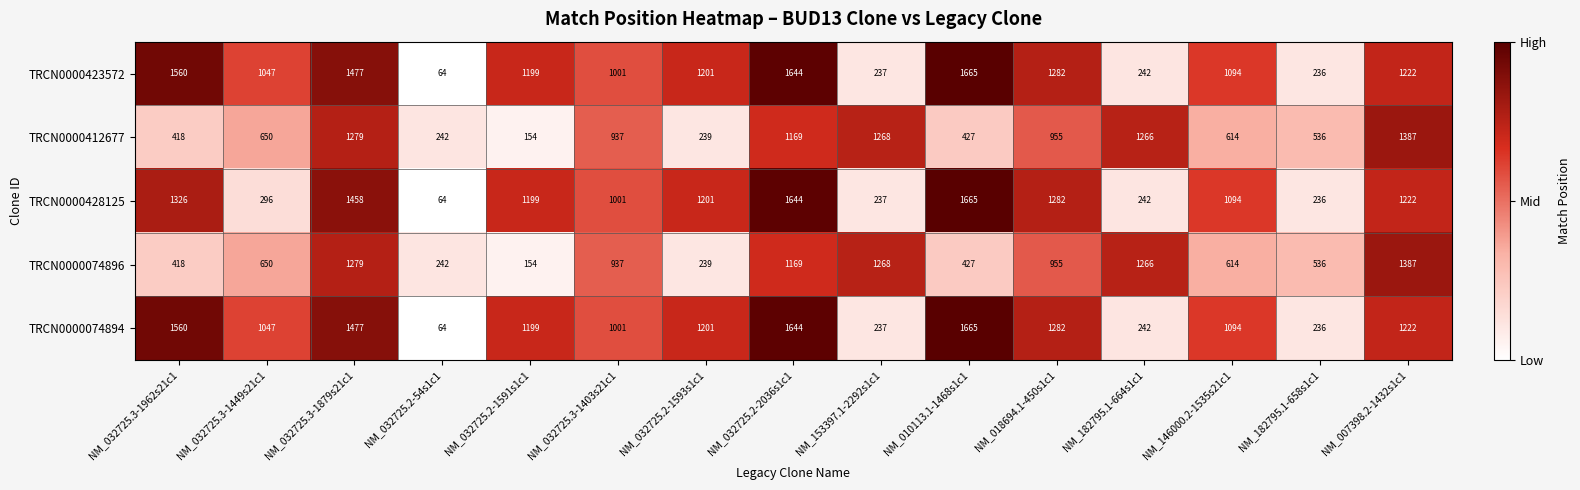

How many data points does each series have?

15